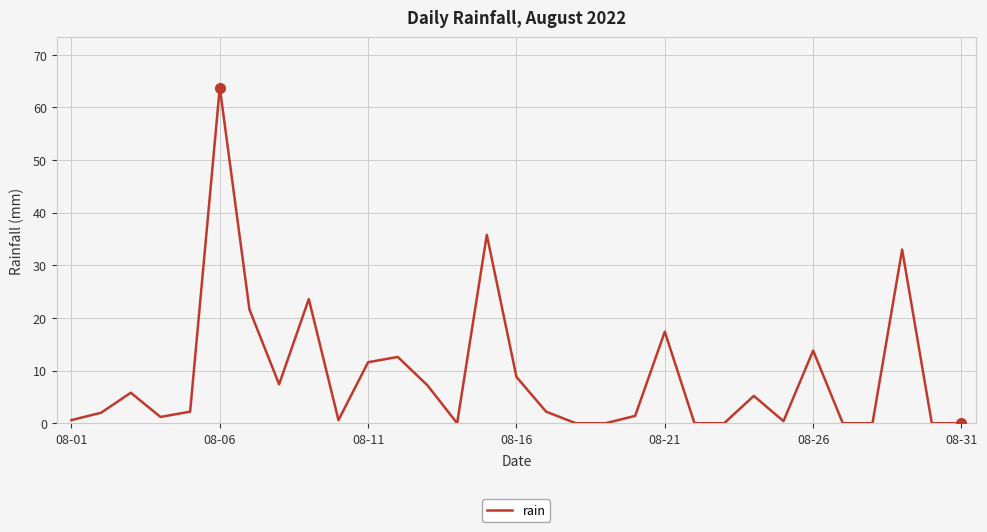

What is the difference between the maximum and minimum values?

63.8